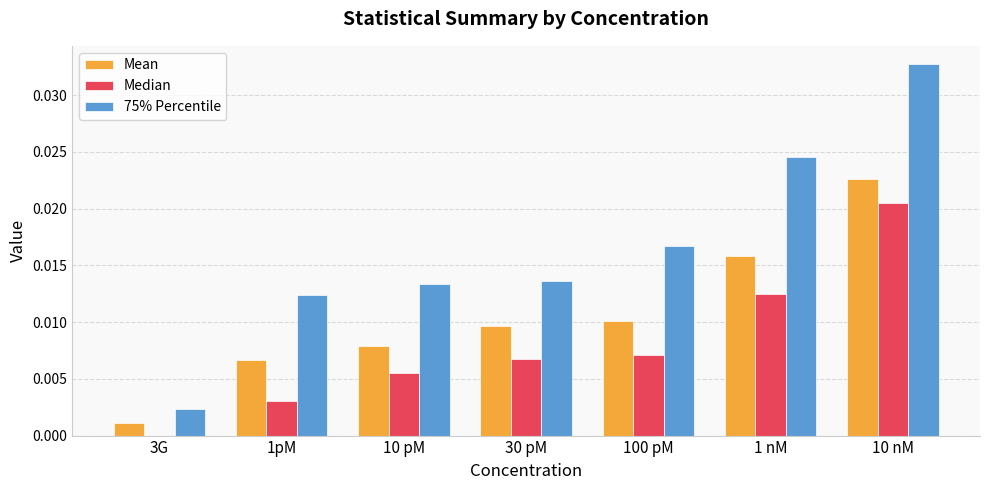

Between 1 nM and 10 nM, which series saw the biggest shift?

75% Percentile